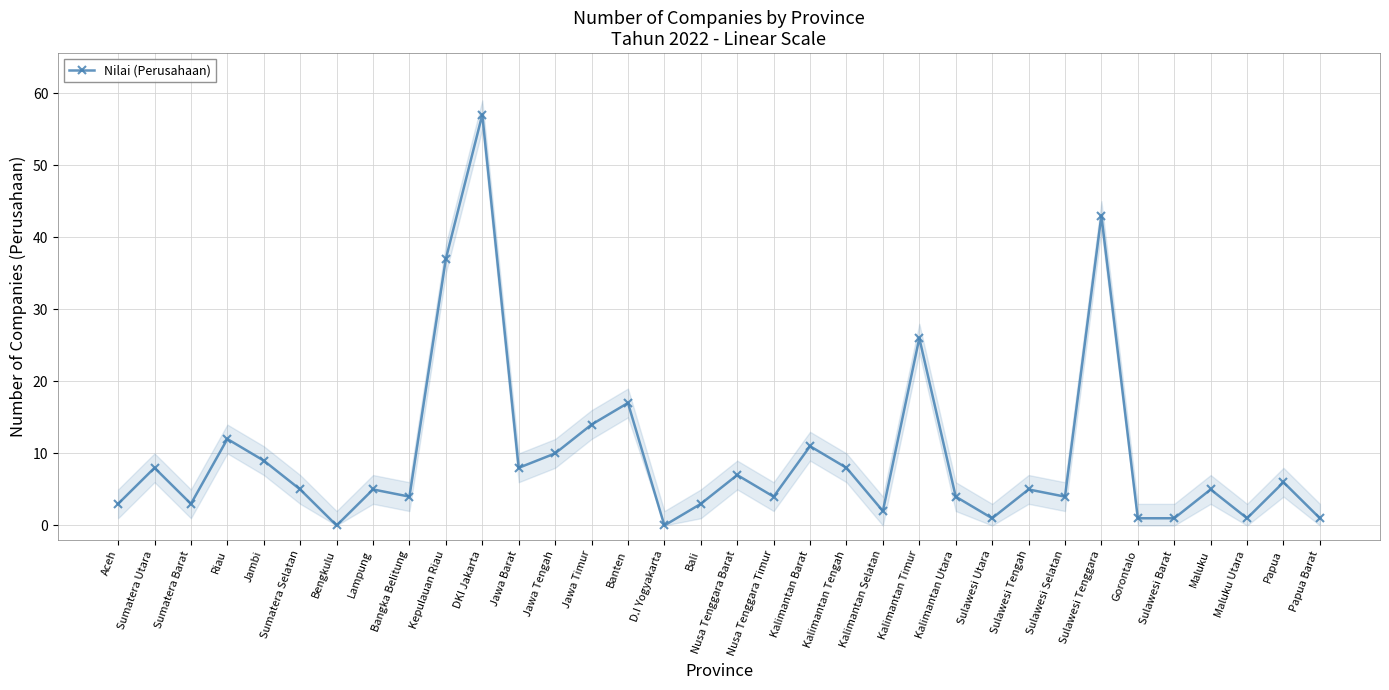

What is the difference between the values at Papua Barat and Bengkulu?

1